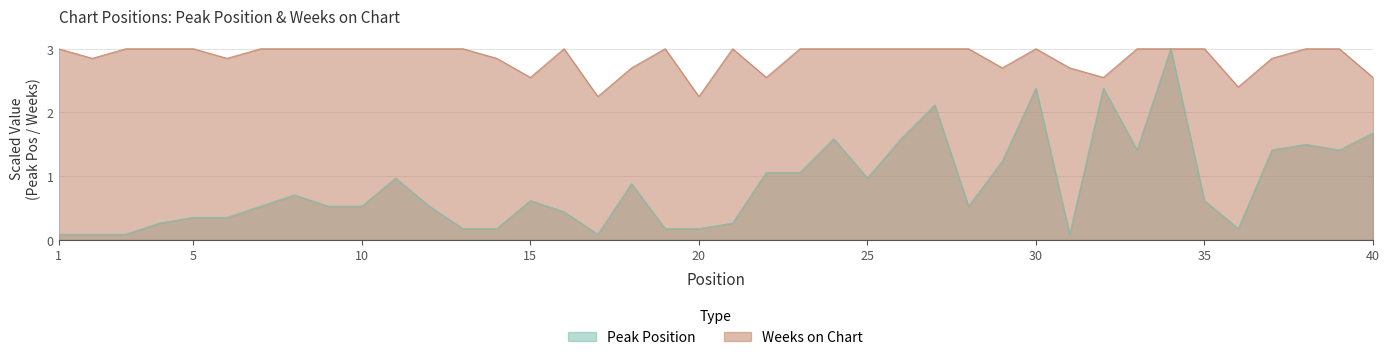

True or false: Weeks on Chart and Peak Position intersect in this chart.

False